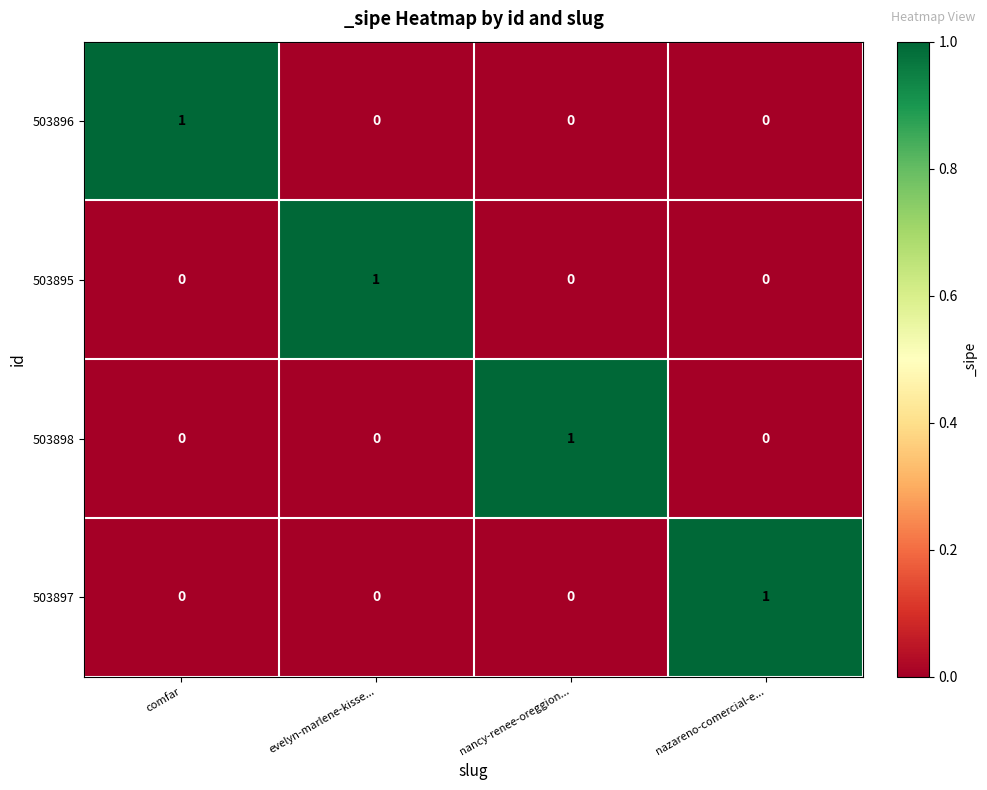

Is it true that 503898 equals 1 at nancy-renee-oreggion...?

True